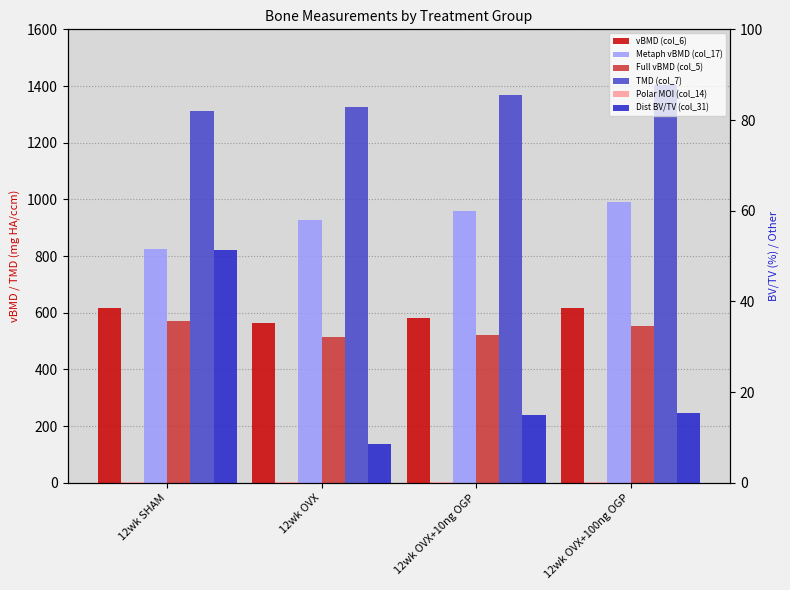

How many bars are there in each group?

6